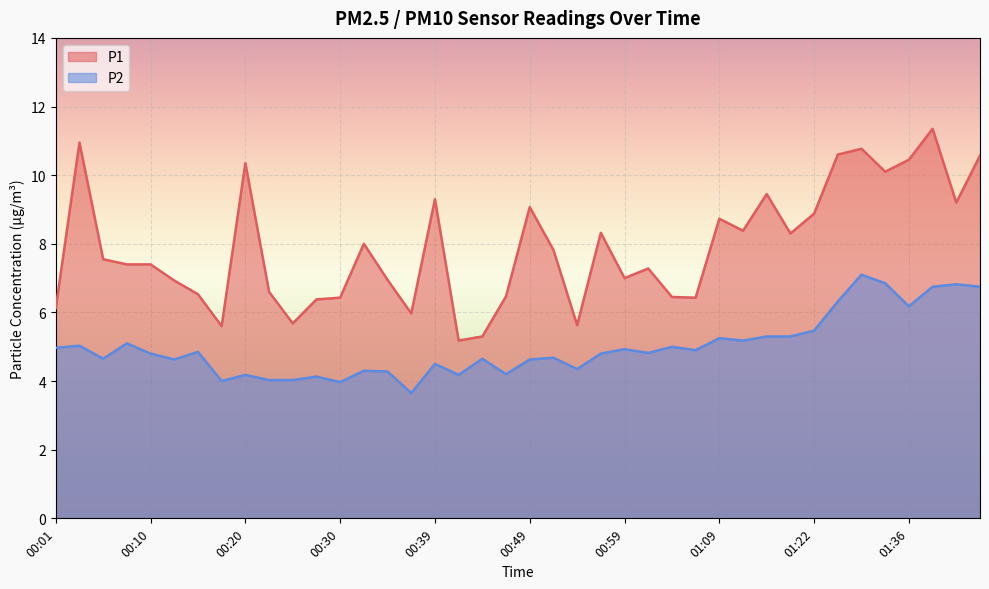

At which category is the sum across all series the highest?

01:38